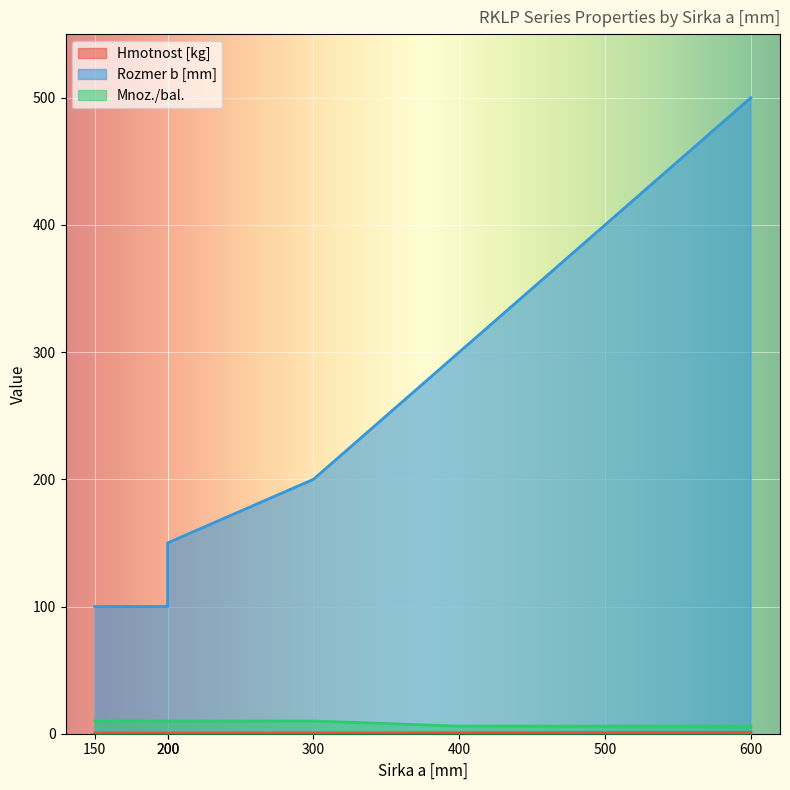

Reading left to right, what are all the values shown in this chart?

Hmotnost [kg]: 0.5	0.5	0.5	0.6	0.7	0.9	1.0
Rozmer b [mm]: 100.0	100.0	150.0	200.0	300.0	400.0	500.0
Mnoz./bal.: 10.0	10.0	10.0	10.0	6.0	6.0	6.0